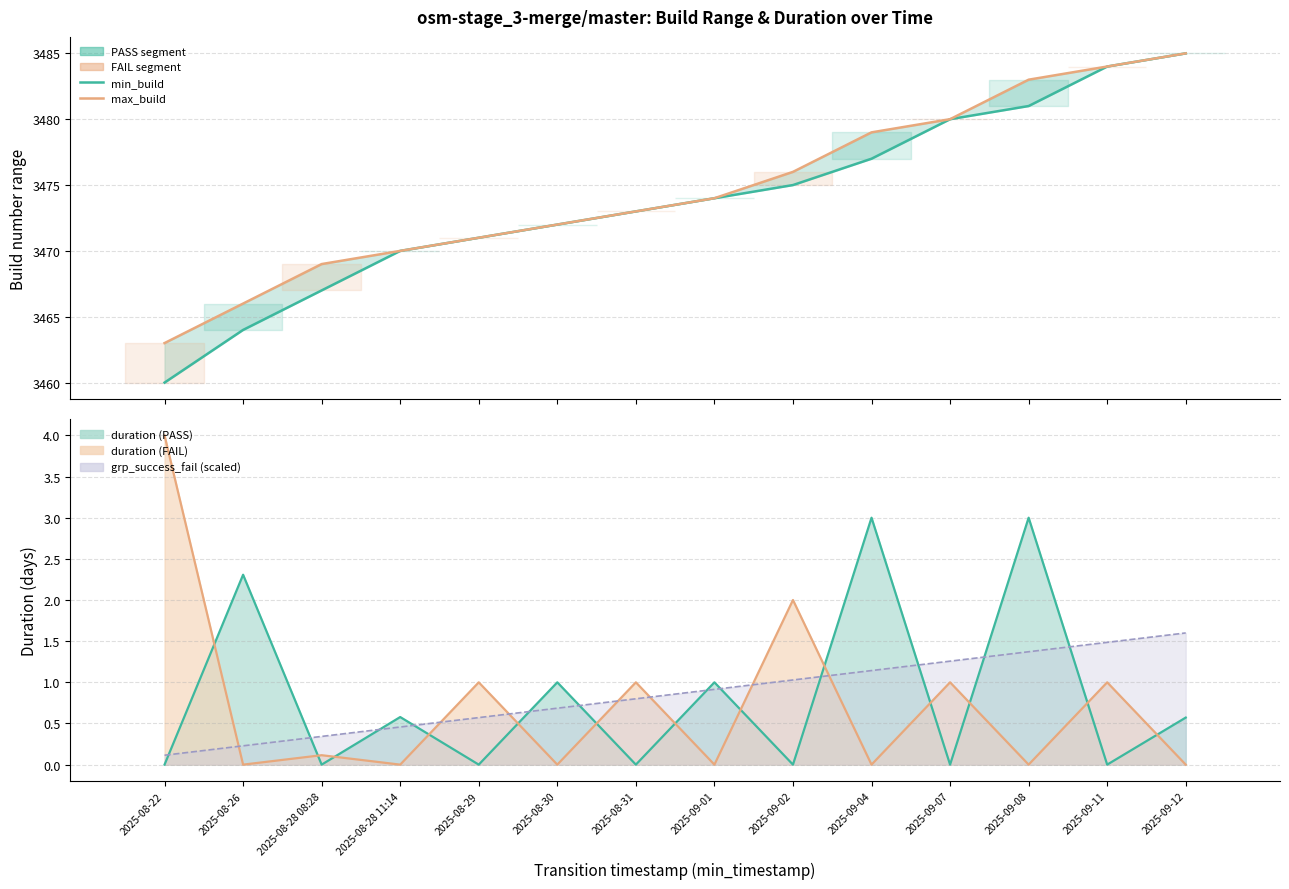

Count the number of categories in the chart.

14